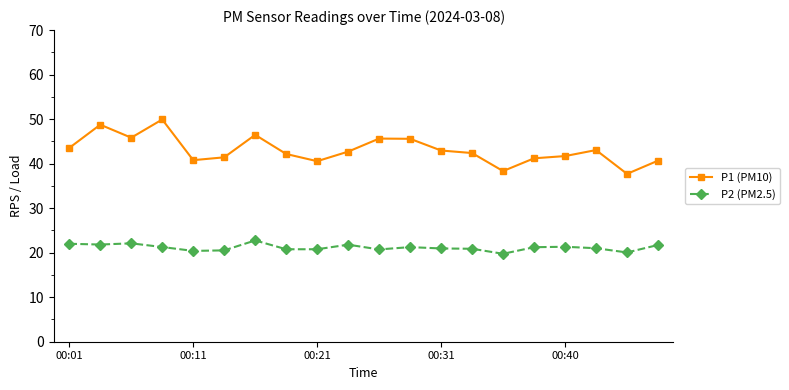

At how many categories does at least one series exceed 20?

20